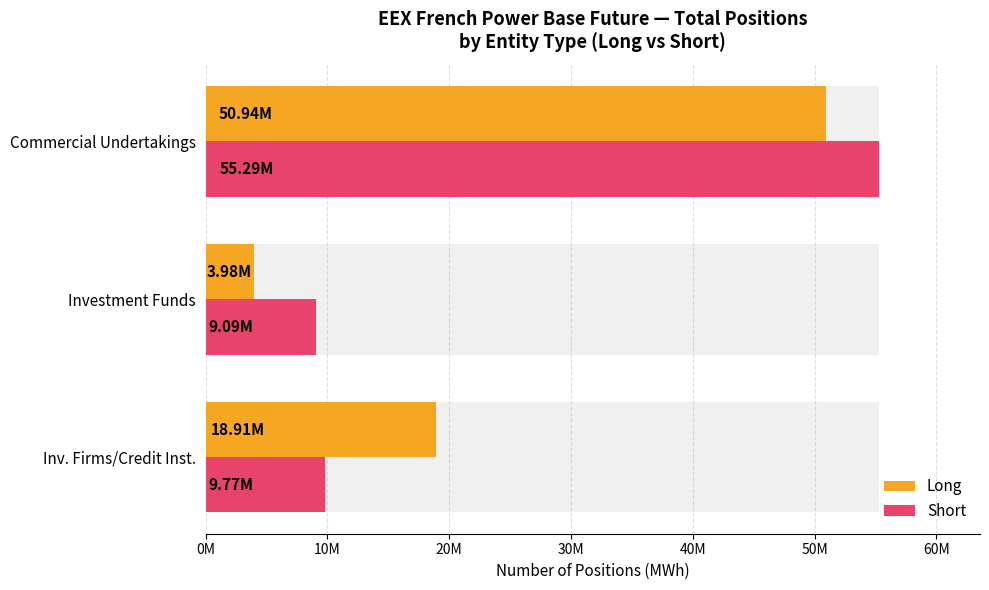

How many groups of bars are there?

3